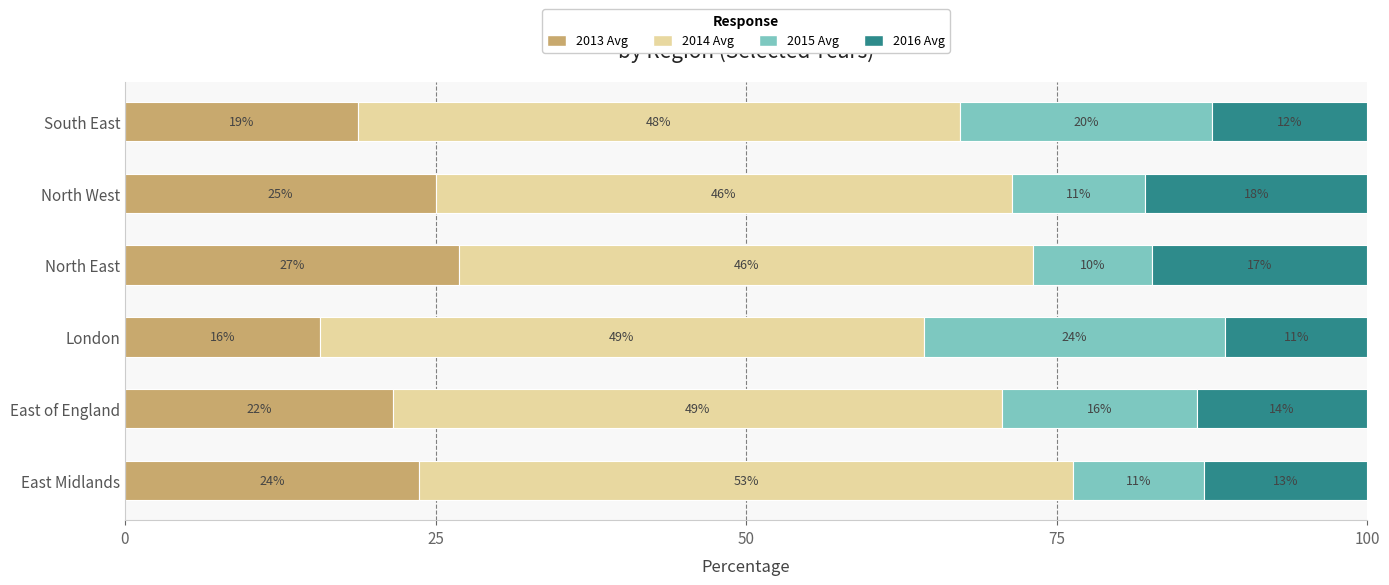

What are all the series names shown in the legend?

2013 Avg, 2014 Avg, 2015 Avg, 2016 Avg